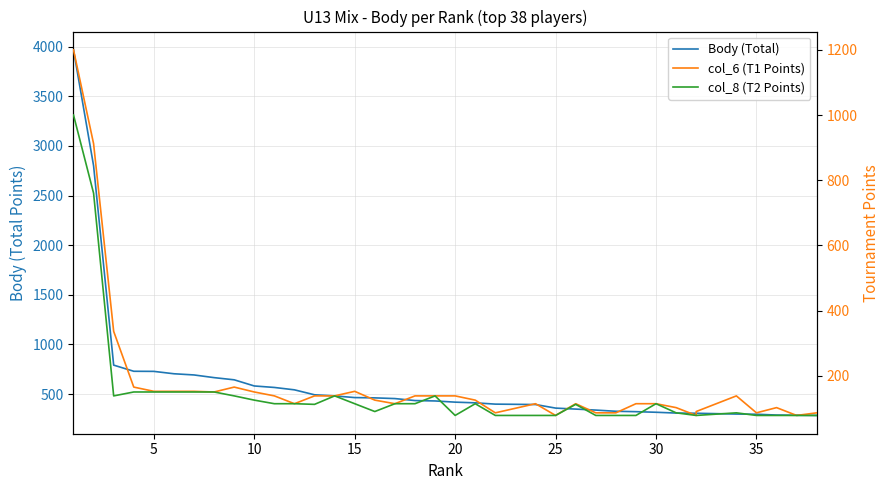

Between 20 and 32, which is larger?

20